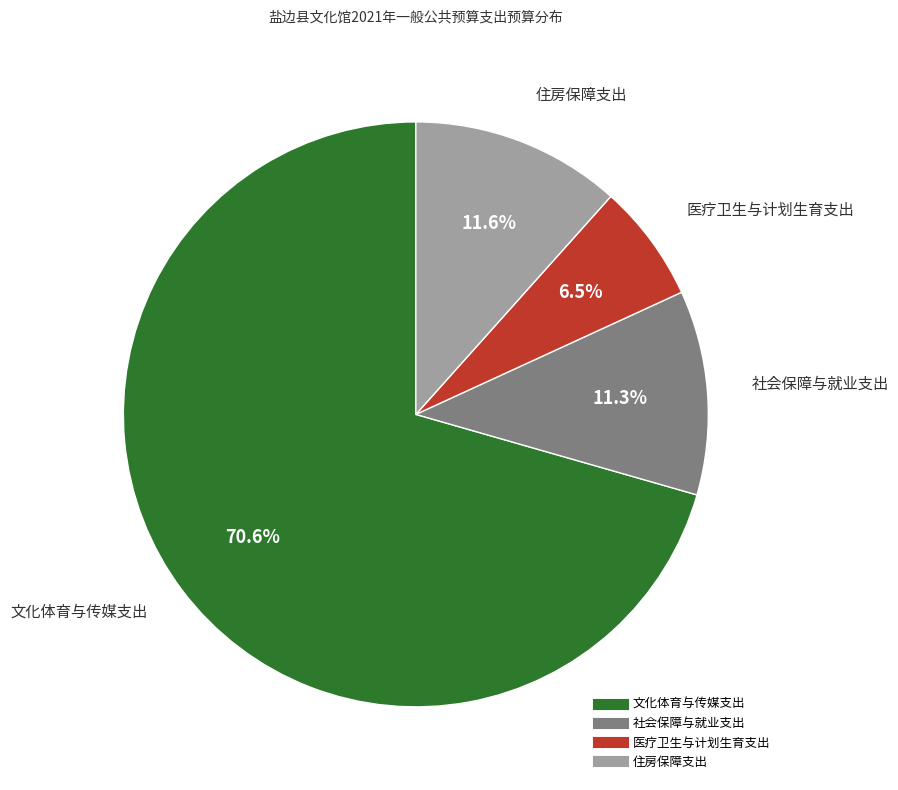

What percentage is the 社会保障与就业支出 slice, to the nearest percent?

11%